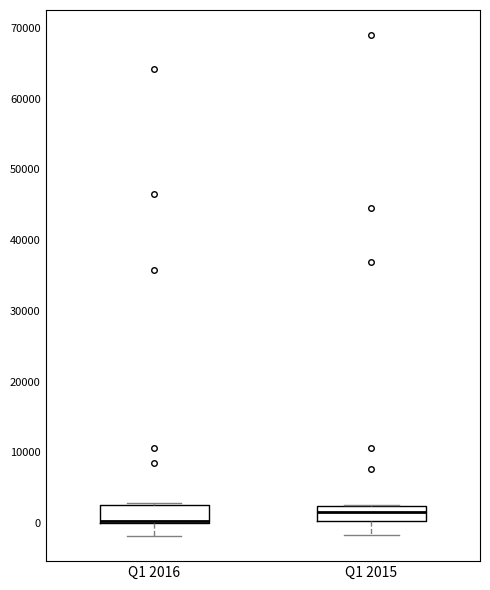

Reading left to right, transcribe this box plot: for each box, give where its median line is, the range the box spans, and where its two whiskers end, as read against the y-axis. The values are not printed on the chart, so give them approximately, as read against the axis.

Q1 2016: median 0 (drawn on the box's lower edge), box 0 to 3000, whiskers -2000 to 3000 (just above the box's upper edge)
Q1 2015: median 2000 (inside the box), box 0 to 2000, whiskers -2000 to 3000